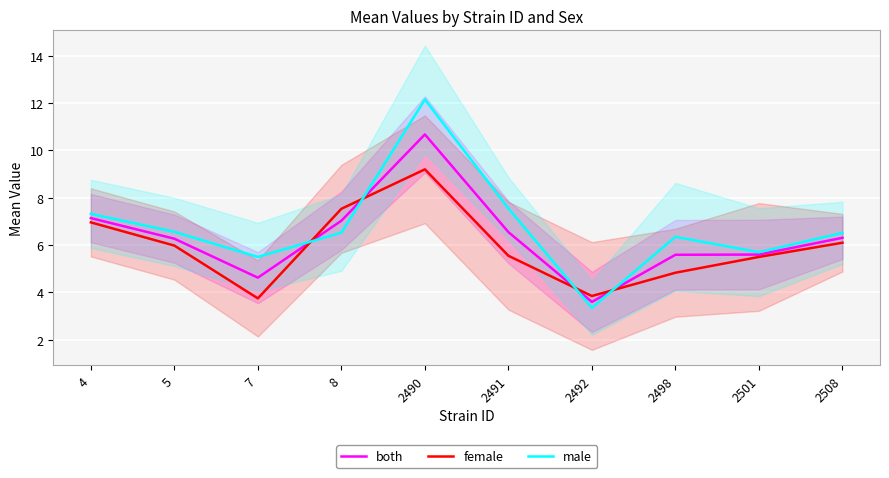

List the series in order of their overall mean, highest first.

male, both, female